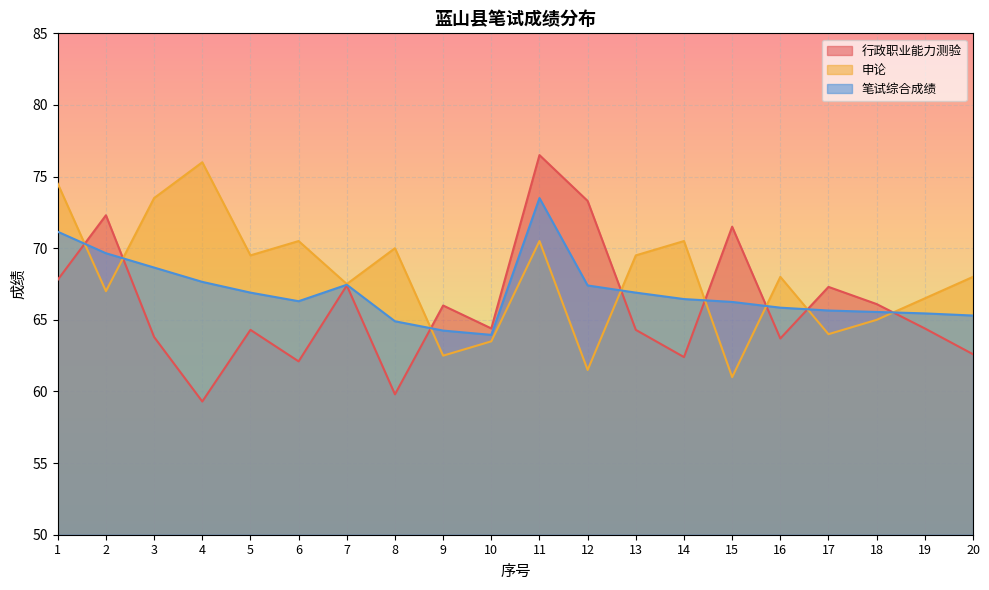

Which series has the widest spread of values?

行政职业能力测验